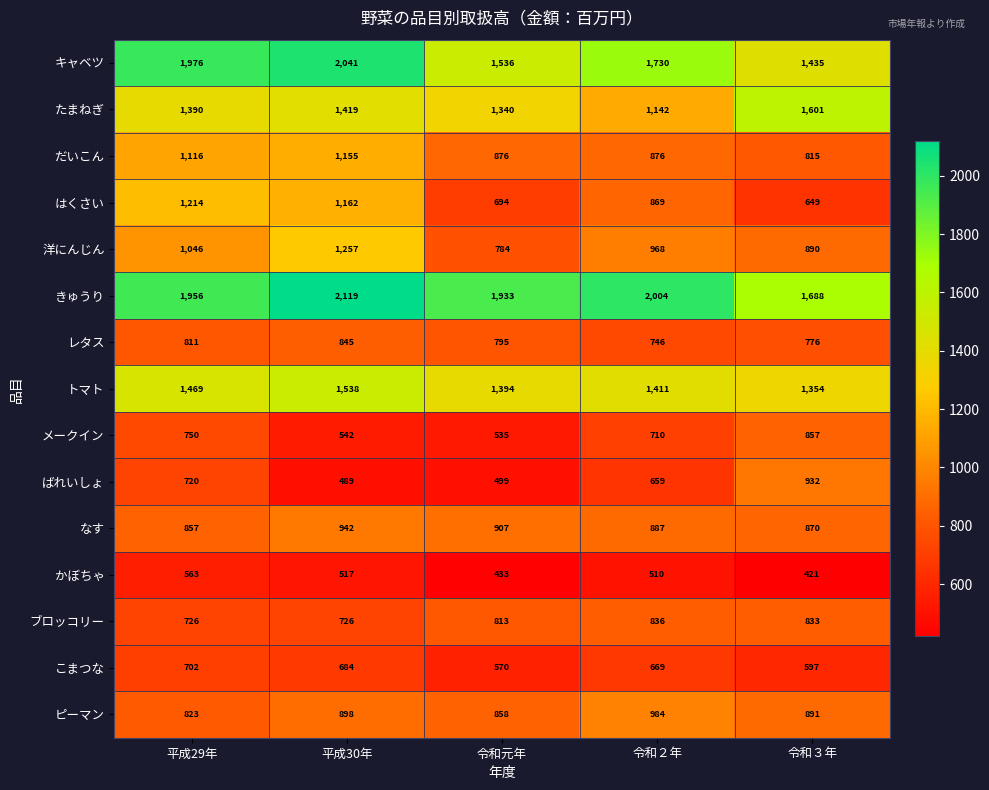

At which category is the sum across all series the highest?

平成30年